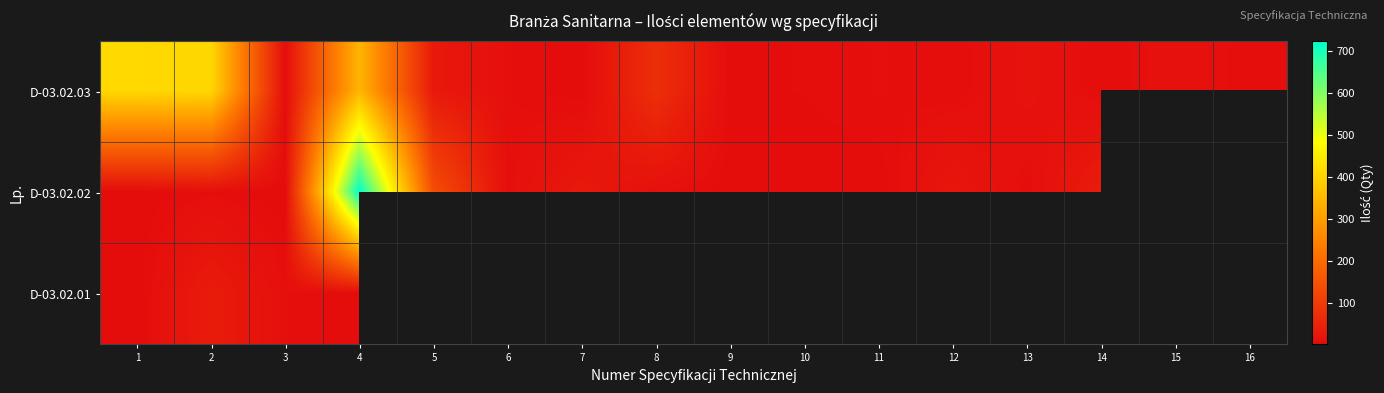

What is the sum of the D-03.02.03 values at 5 and 8?

100.0